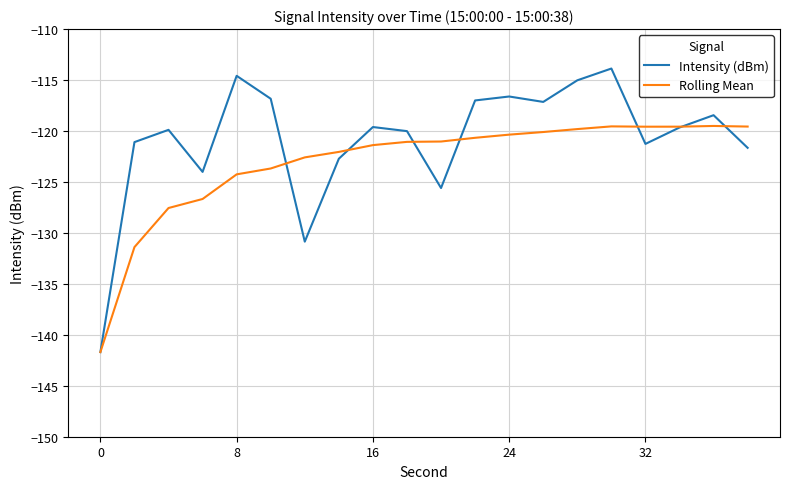

Does the chart display data point markers on the line(s)?

No